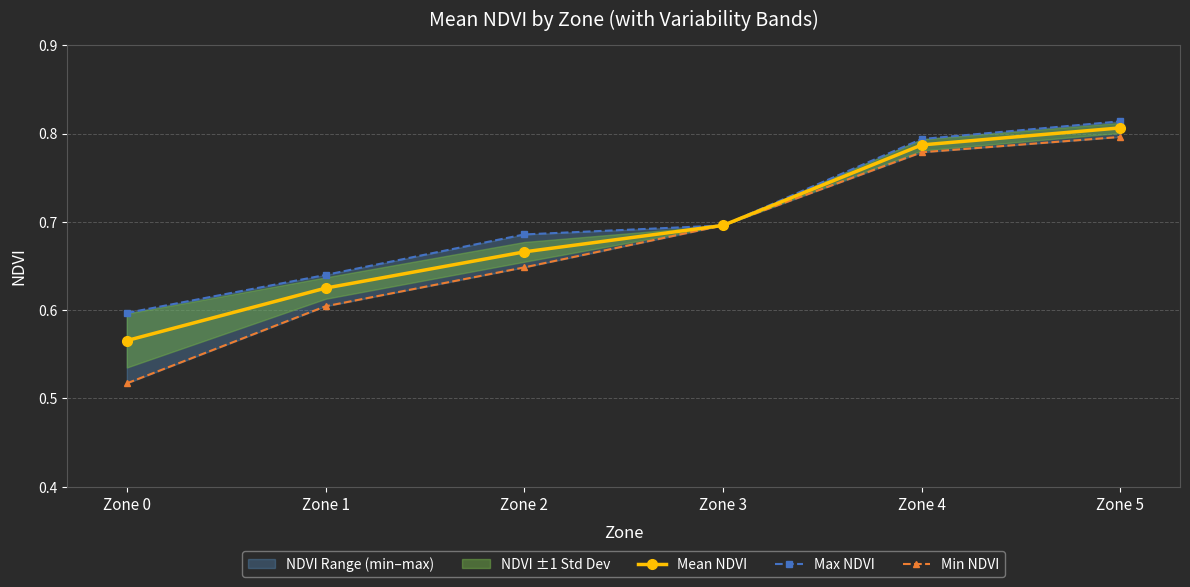

Read the Min NDVI value at Zone 3.

0.7